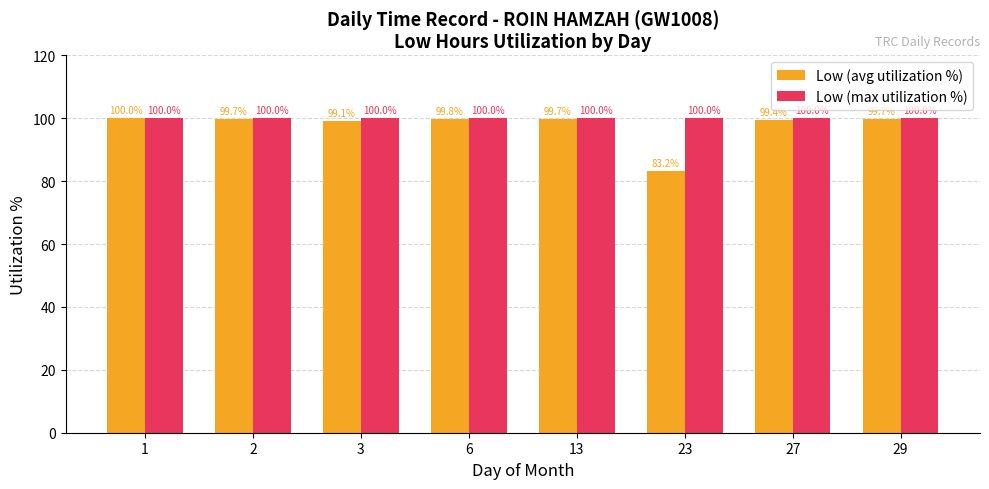

At which category does the chart reach its minimum across all series?

23